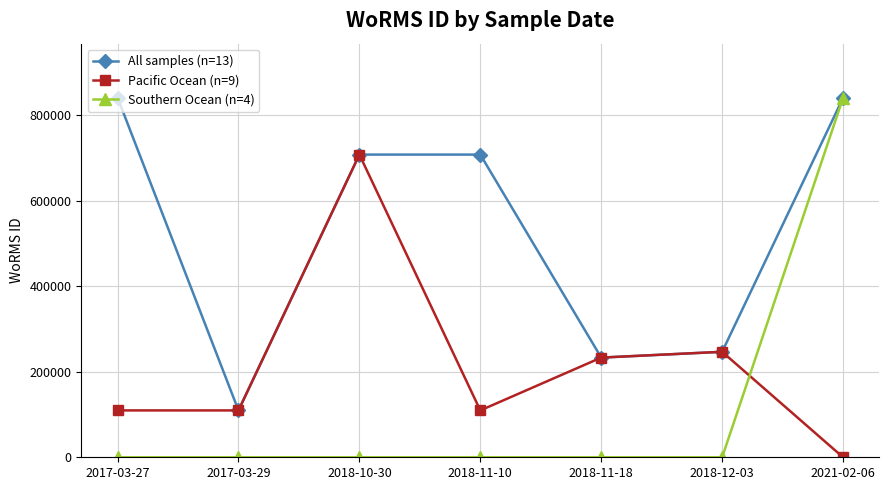

Where does the All samples (n=13) series first go above 707630?

2017-03-27